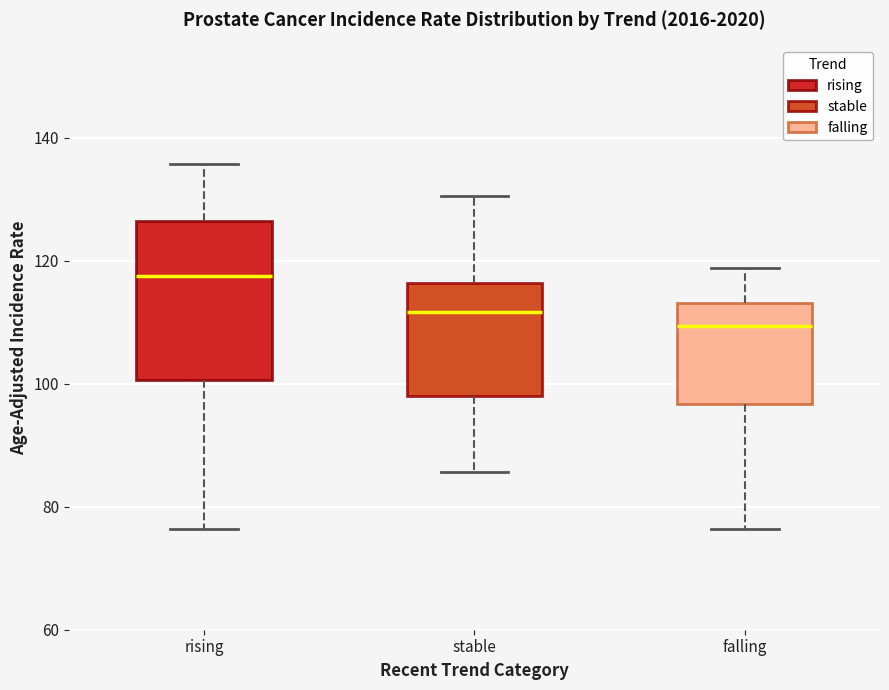

Reading left to right, transcribe this box plot: for each box, give where its median line is, the range the box spans, and where its two whiskers end, as read against the y-axis. The values are not printed on the chart, so give them approximately, as read against the axis.

rising: median 118, box 100 to 126, whiskers 76 to 136
stable: median 112, box 98 to 116, whiskers 86 to 130
falling: median 110, box 96 to 114, whiskers 76 to 118